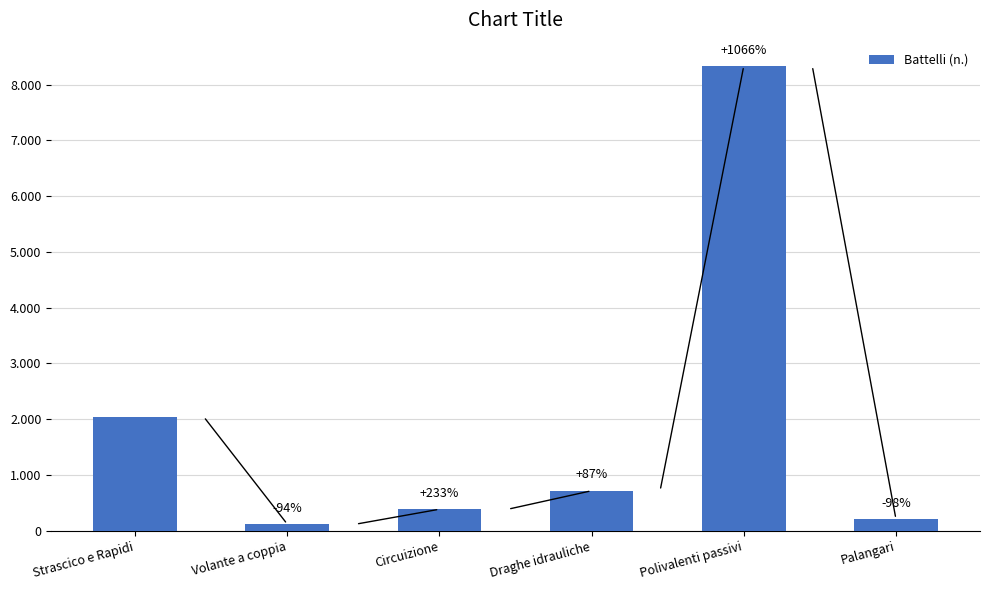

Is it true that the value at Palangari is 207?

True